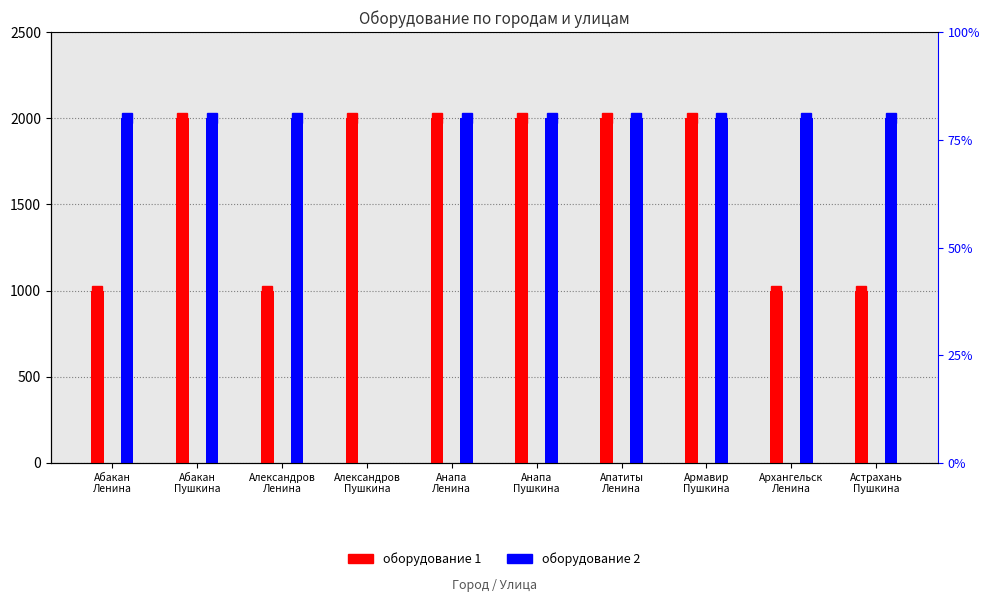

How many bars are there in total?

20